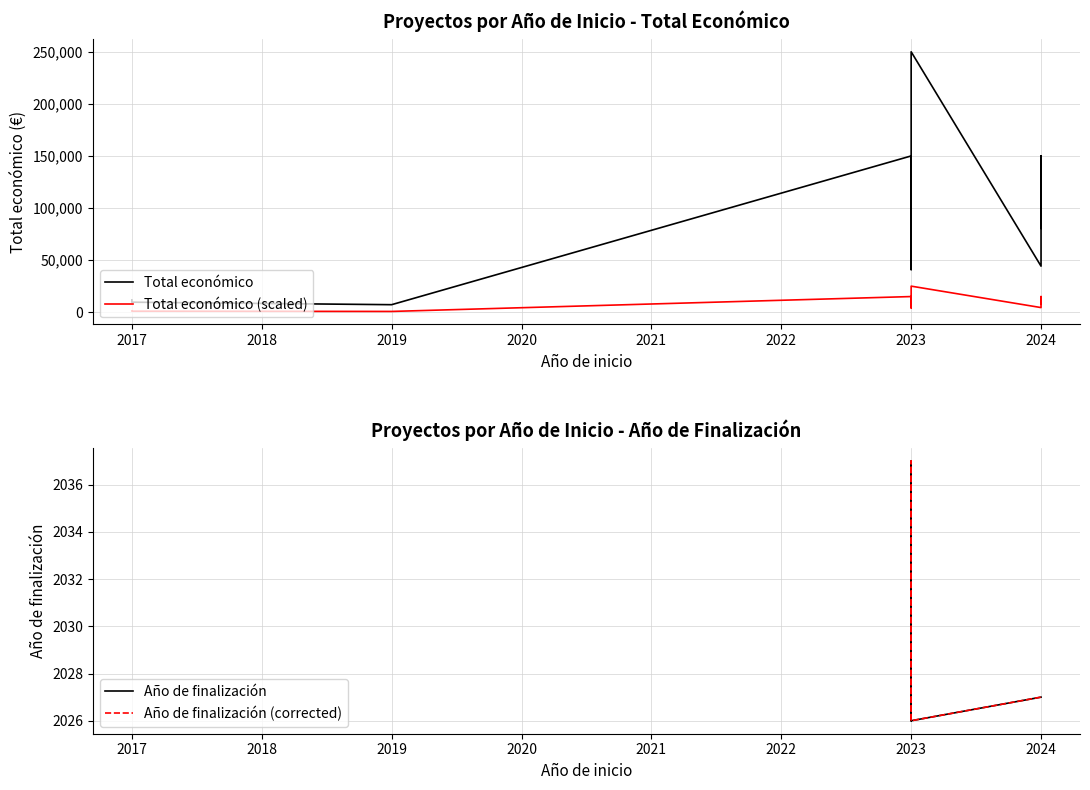

The chart shows a value of 7200 at 2019. True or false?

True